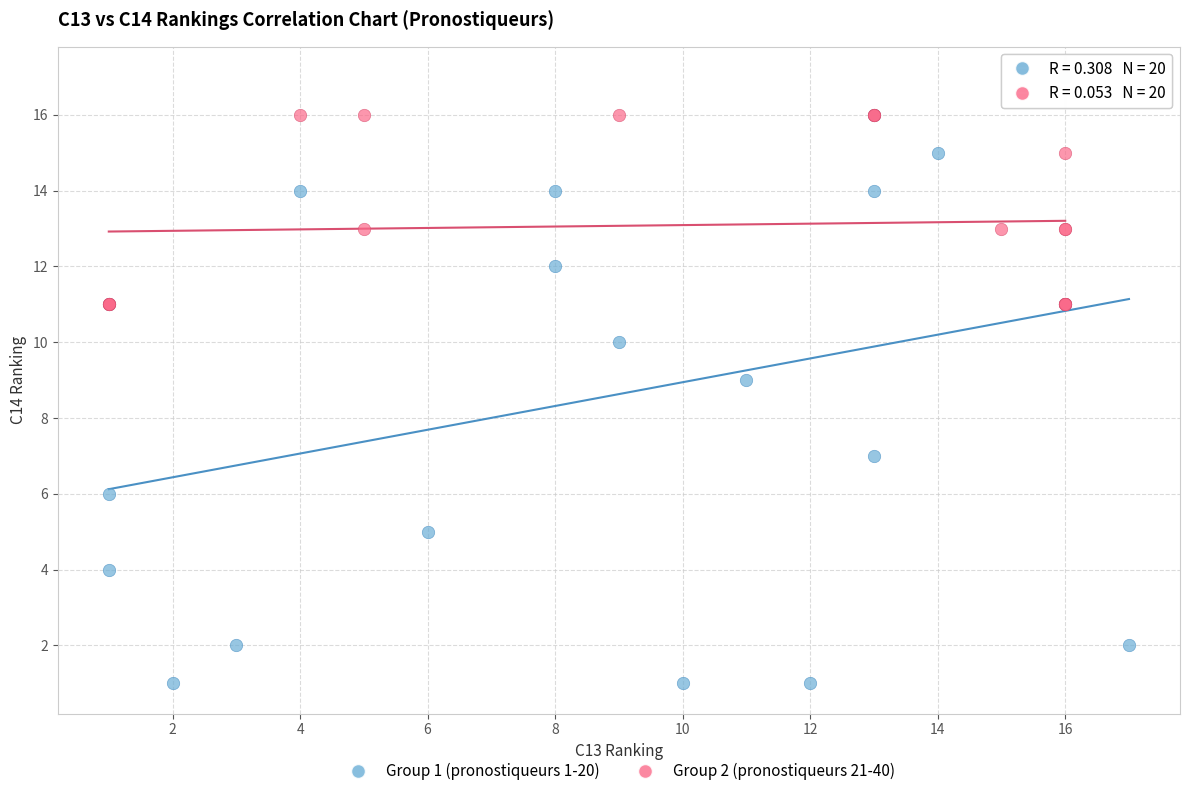

Which series contains the highest Y value?

Group 1 (pronostiqueurs 1-20)